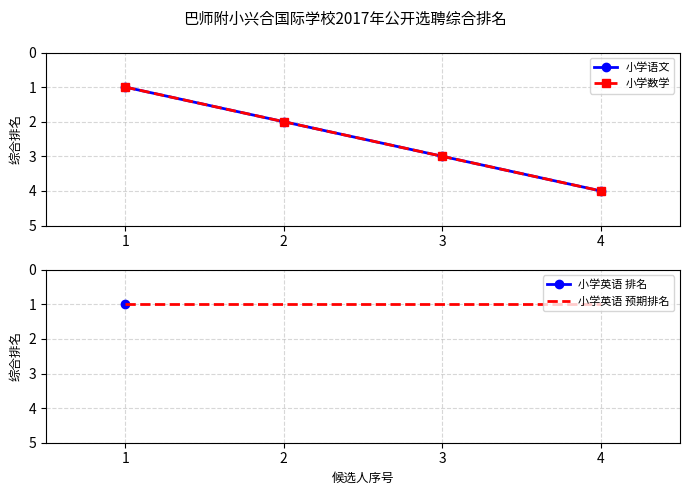

Is this an area chart (filled region under the line)?

No